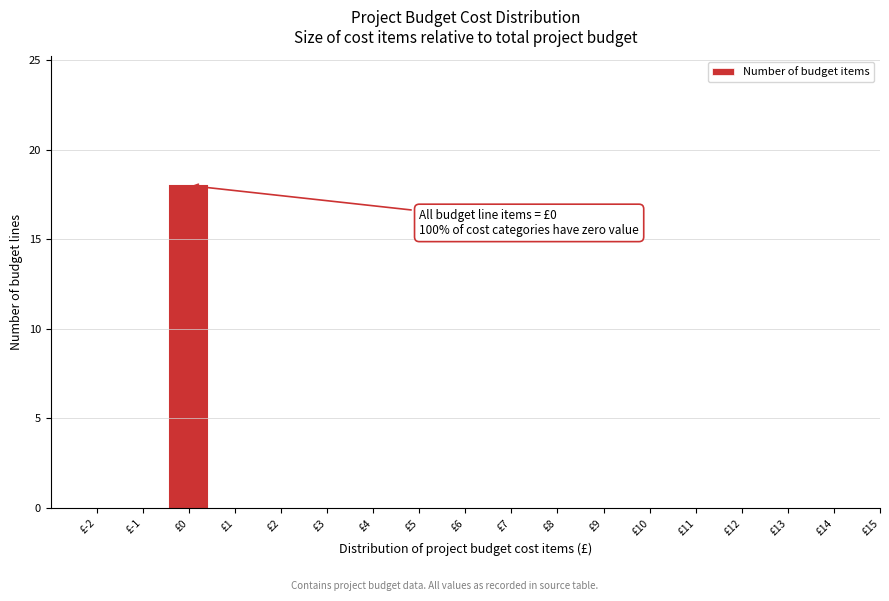

Reading left to right, extract all data points from this chart.

£-2=0	£-1=0	£0=18	£1=0	£2=0	£3=0	£4=0	£5=0	£6=0	£7=0	£8=0	£9=0	£10=0	£11=0	£12=0	£13=0	£14=0	£15=0